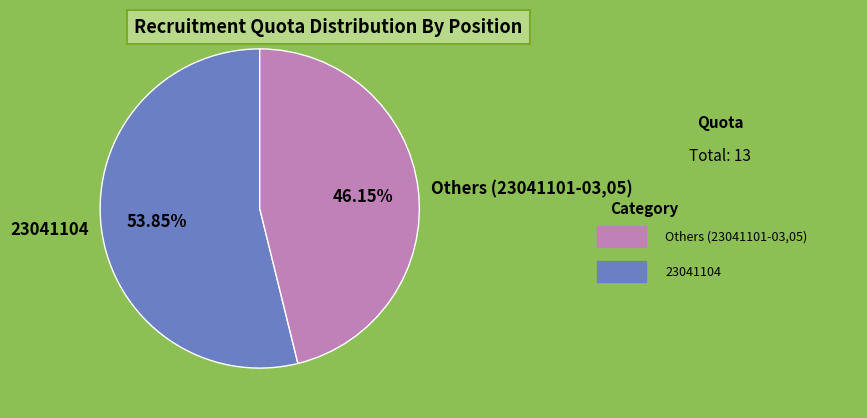

Is there a majority slice in this chart?

Yes